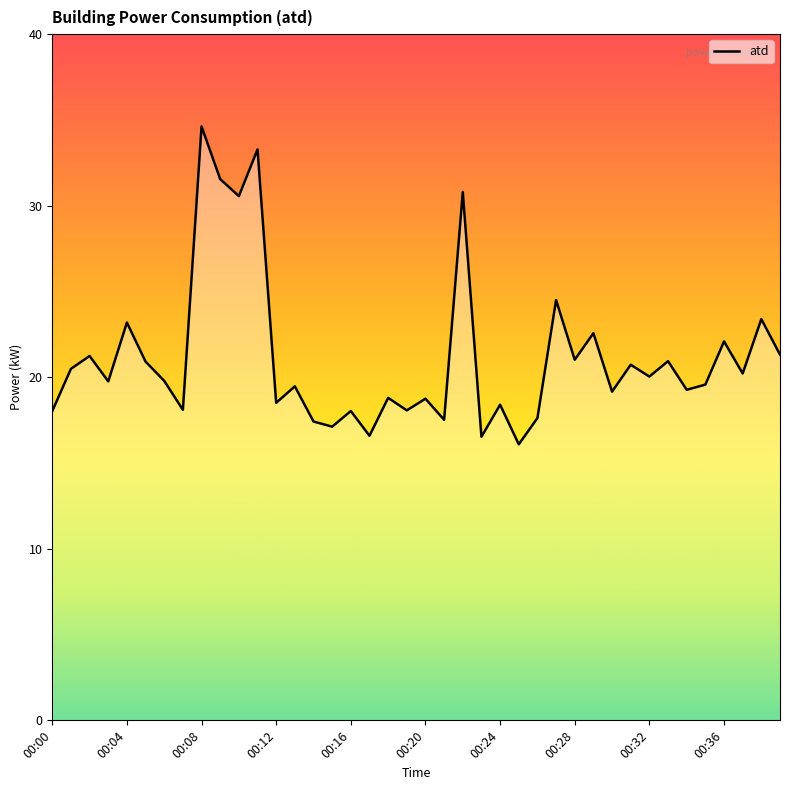

What is the minimum value shown in the chart?

16.1